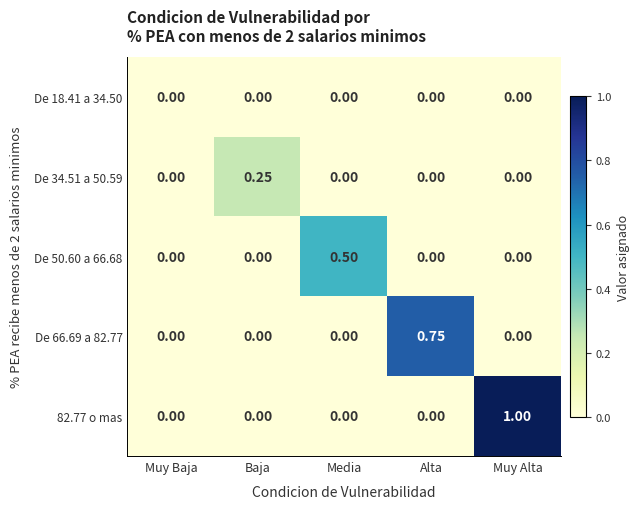

Is the value of De 66.69 a 82.77 at Muy Baja greater than the value of 82.77 o mas at Muy Alta?

No